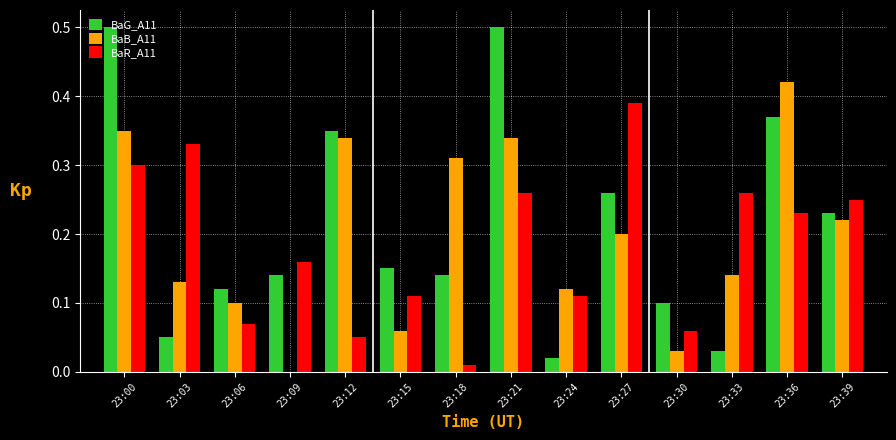

Which series changed the most between 23:00 and 23:15?

BaG_A11